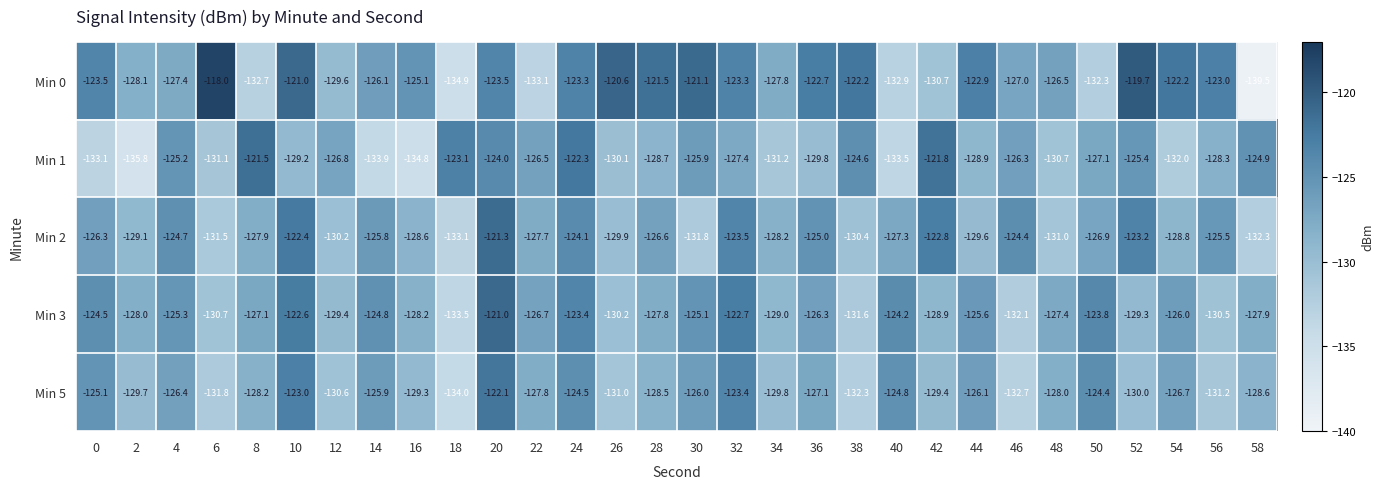

What is the difference between the maximum and minimum values in the Min 0 series?

21.5